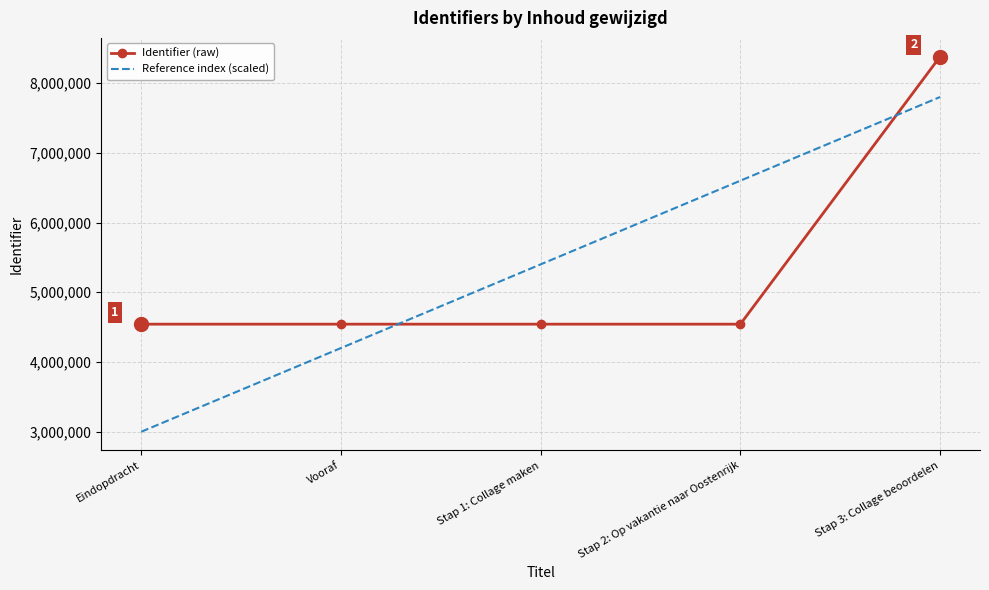

What are all the series names shown in the legend?

Identifier (raw), Reference index (scaled)